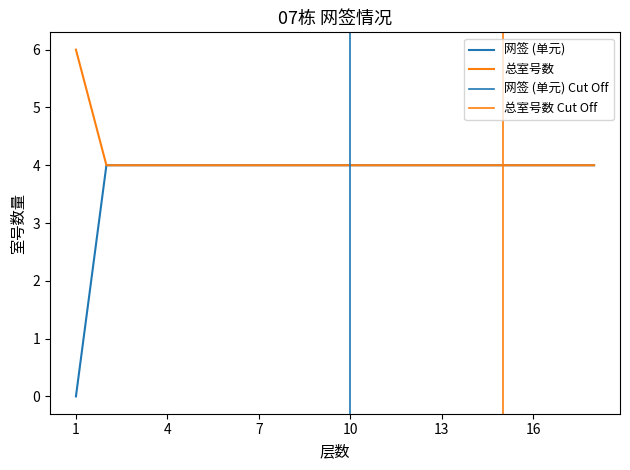

The 网签 (单元) series shows 4 at 11. True or false?

True